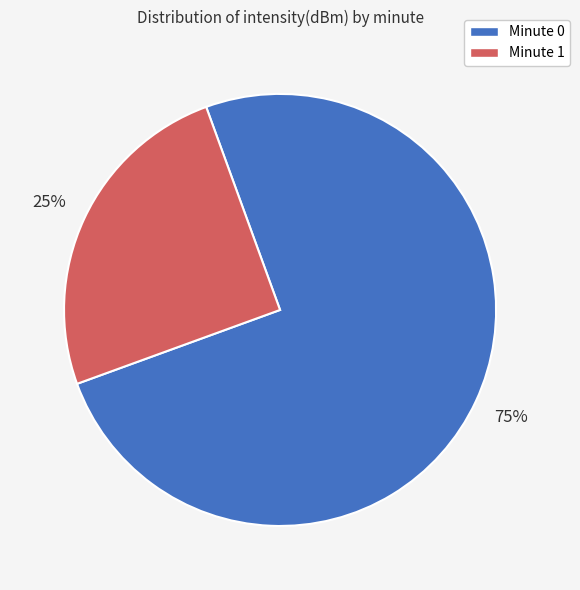

To the nearest percent, what is the difference between the largest and smallest slice percentages?

50%